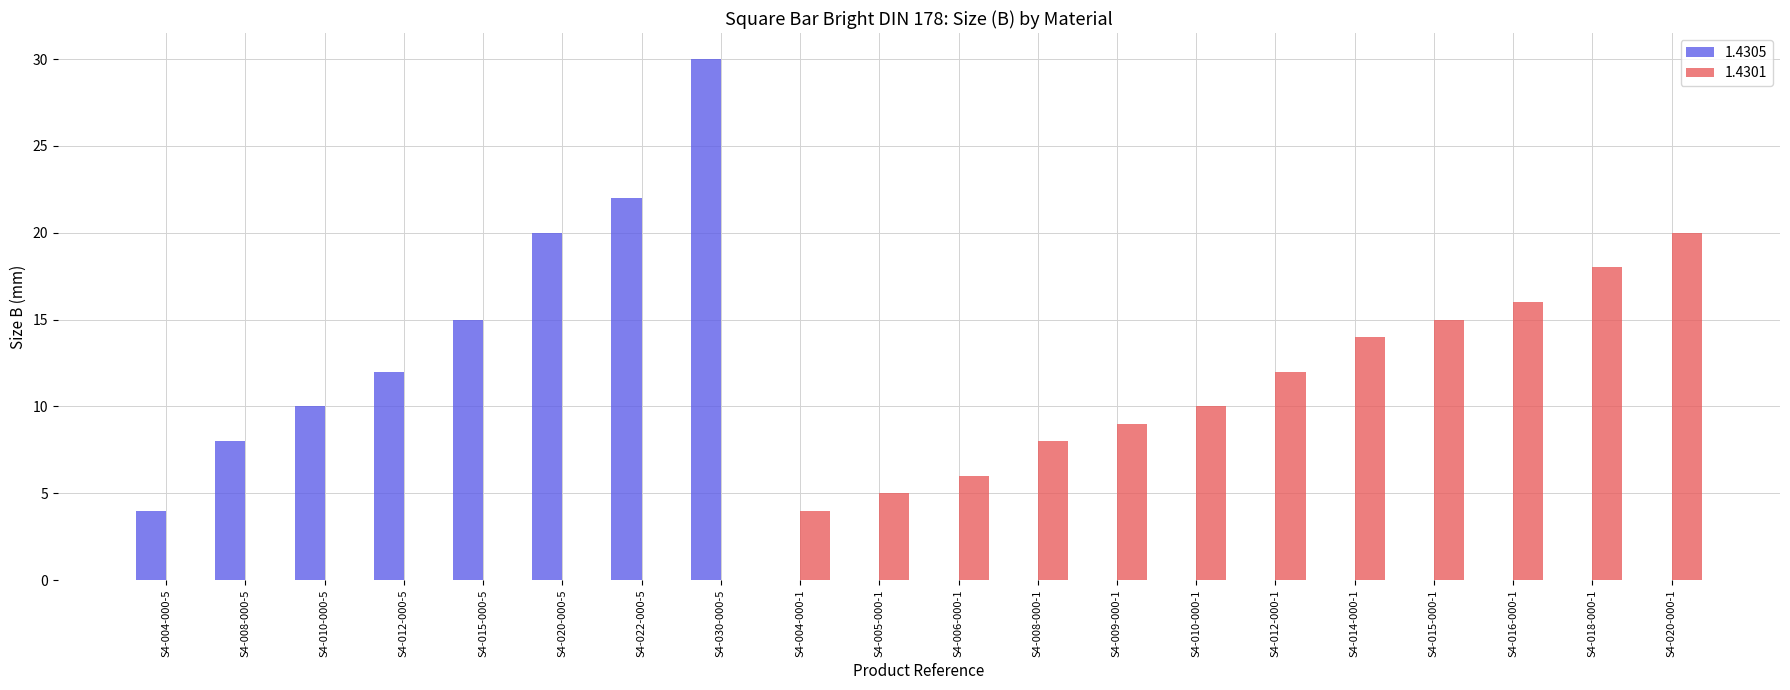

At which category does the chart reach its peak across all series?

S4-030-000-5